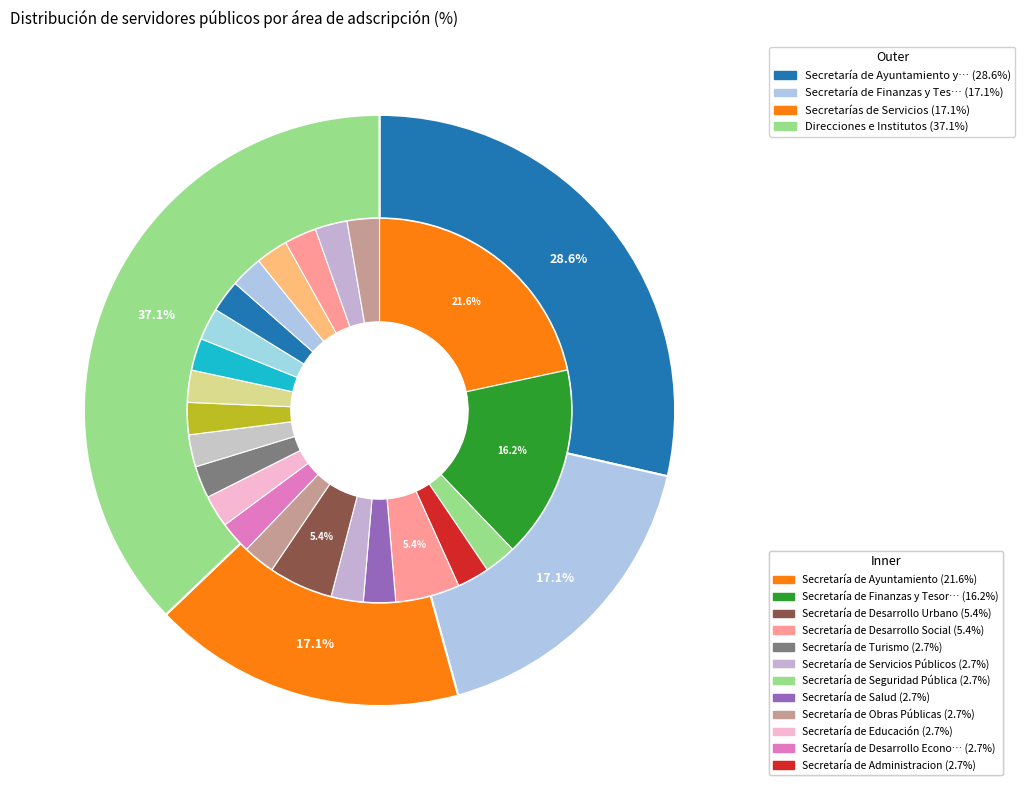

Combined, do Secretaría de Seguridad Pública and Contraloria Municipal account for over 50%?

No